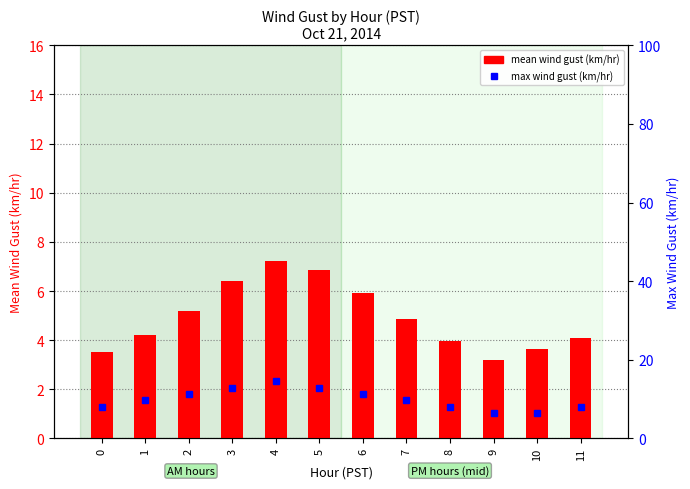

Which series has the largest range (max minus min)?

max wind gust (km/hr)